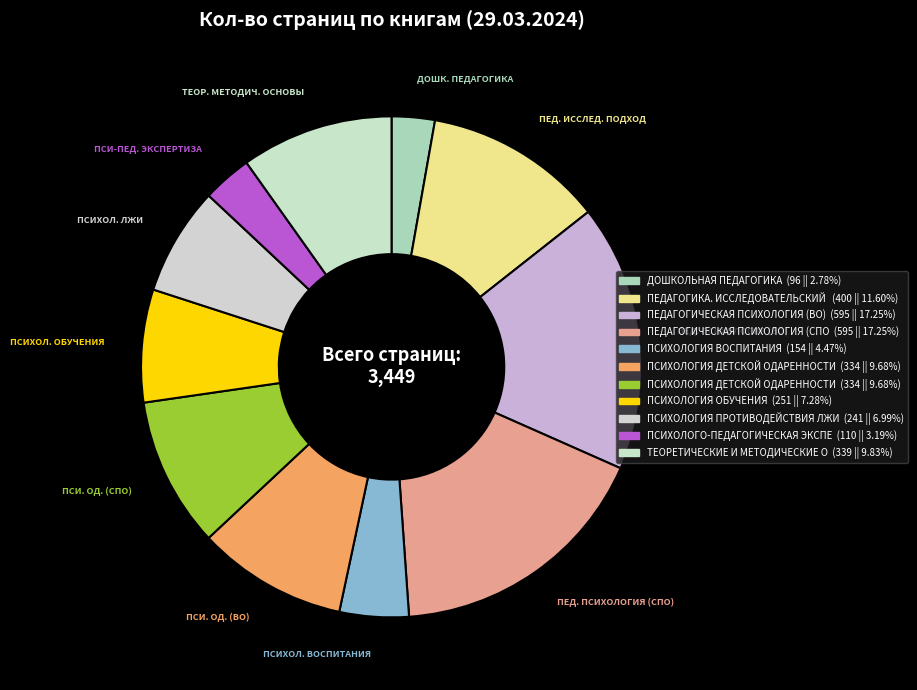

How many segments does this pie chart have?

11